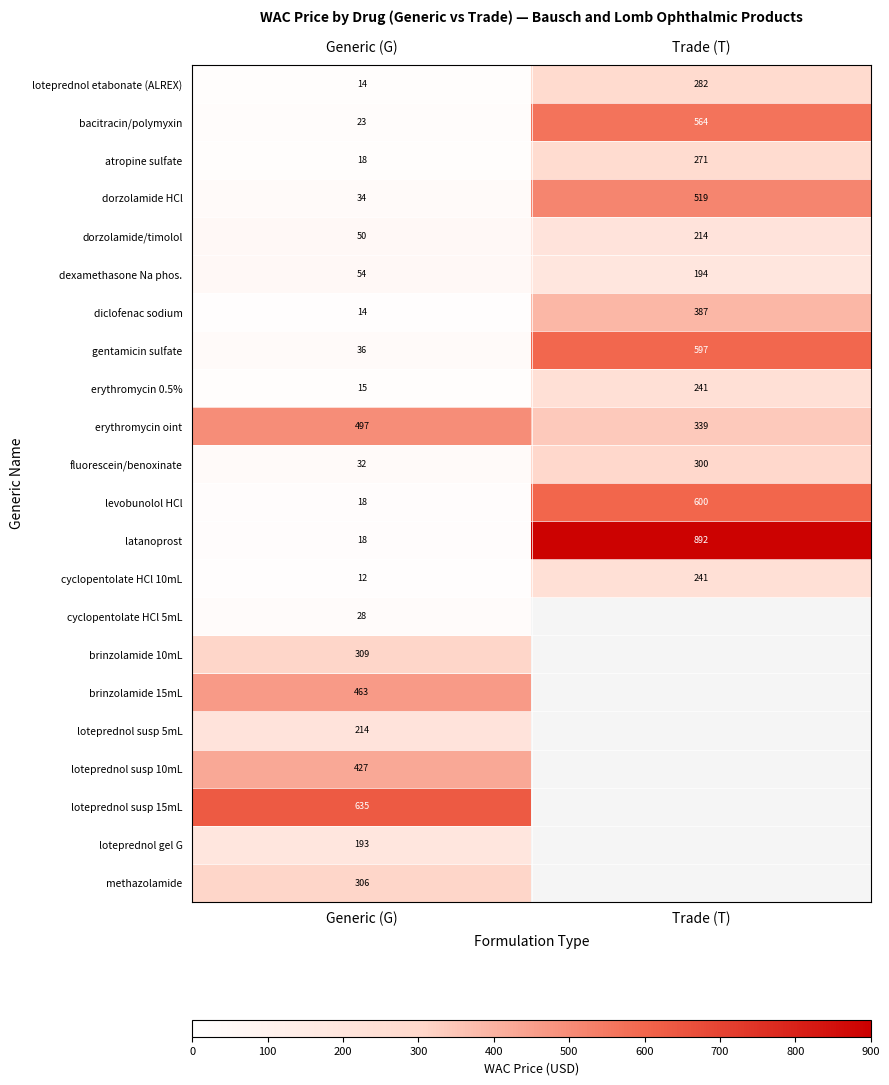

What is the lowest value of the gentamicin sulfate series?

36.0